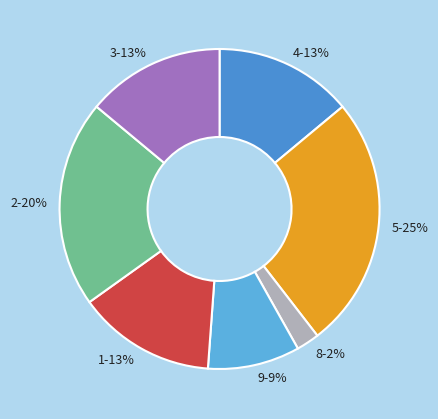

Is col_2=5 the majority of the pie?

No